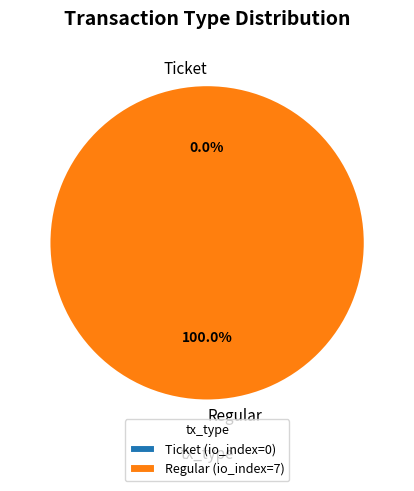

Does Regular represent more than half of the total?

Yes